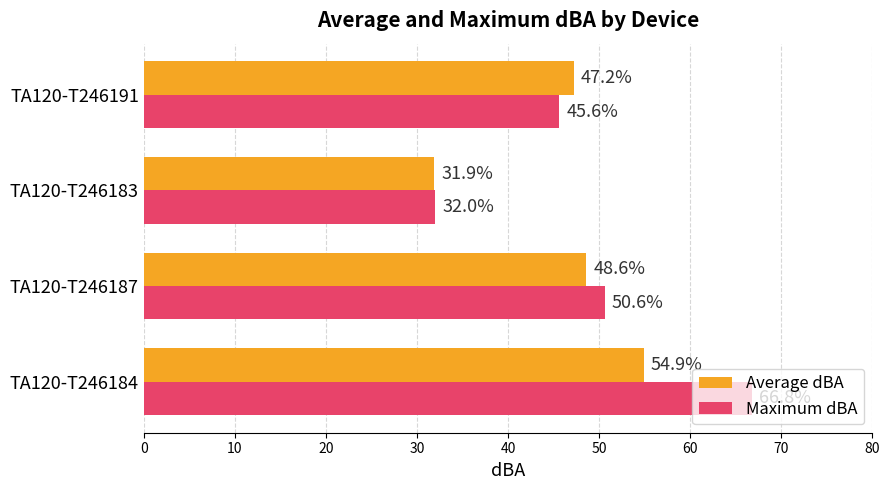

Which series has the widest spread of values?

Maximum dBA